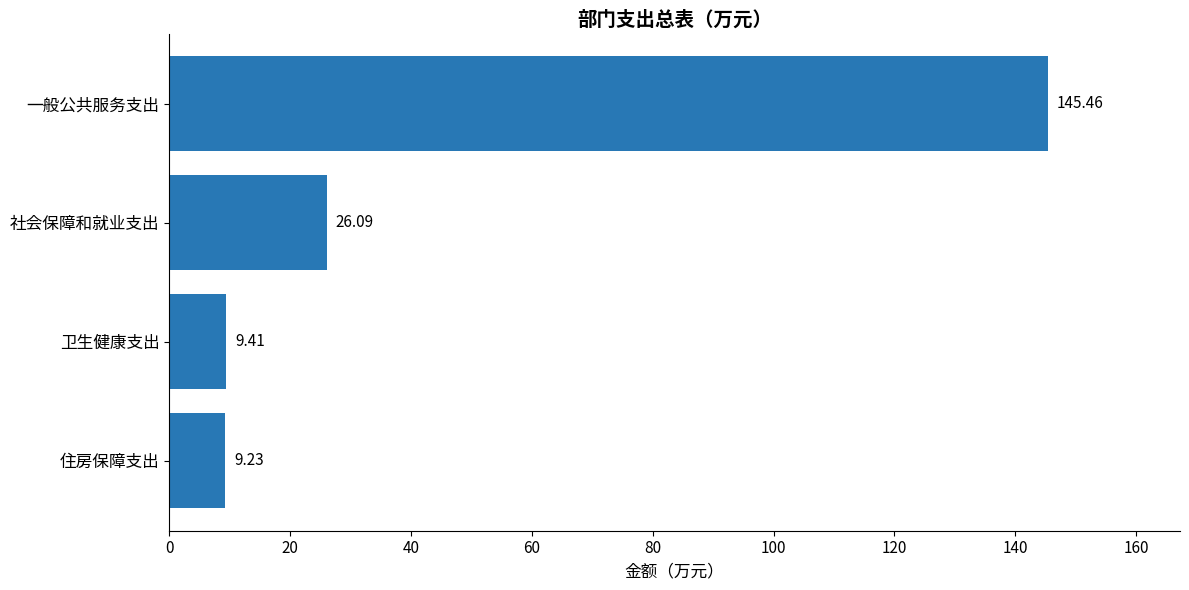

What is the minimum value shown in the chart?

9.2